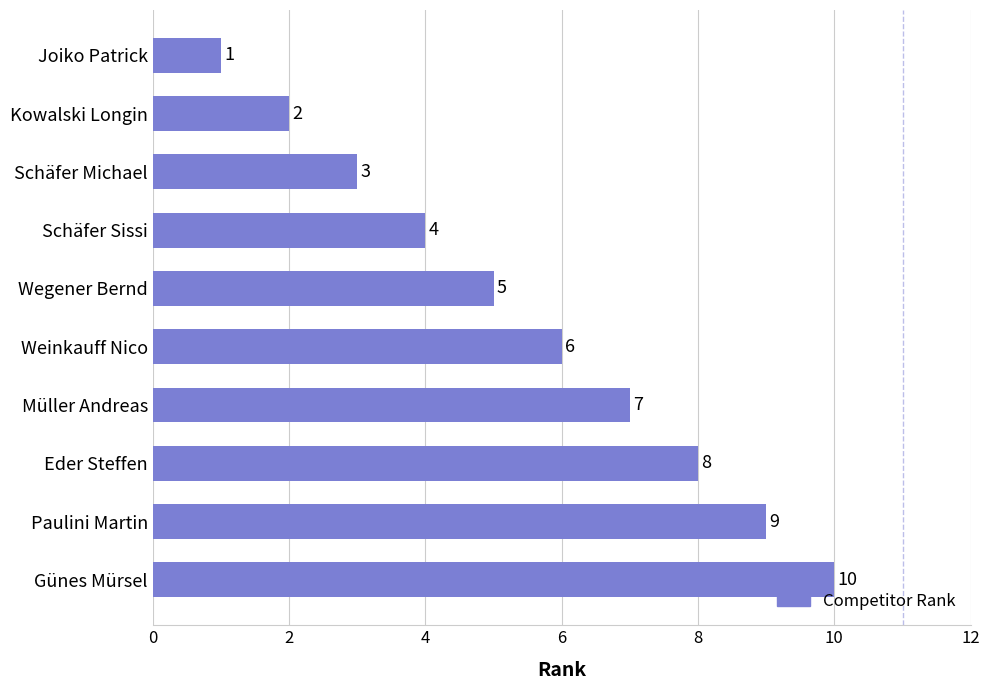

What is the average value?

6